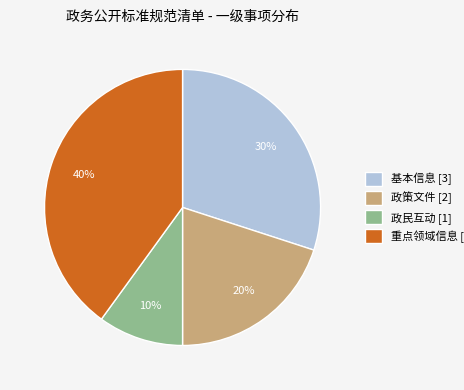

Combined, do 基本信息 [3] and 重点领域信息 [4] account for over 50%?

Yes